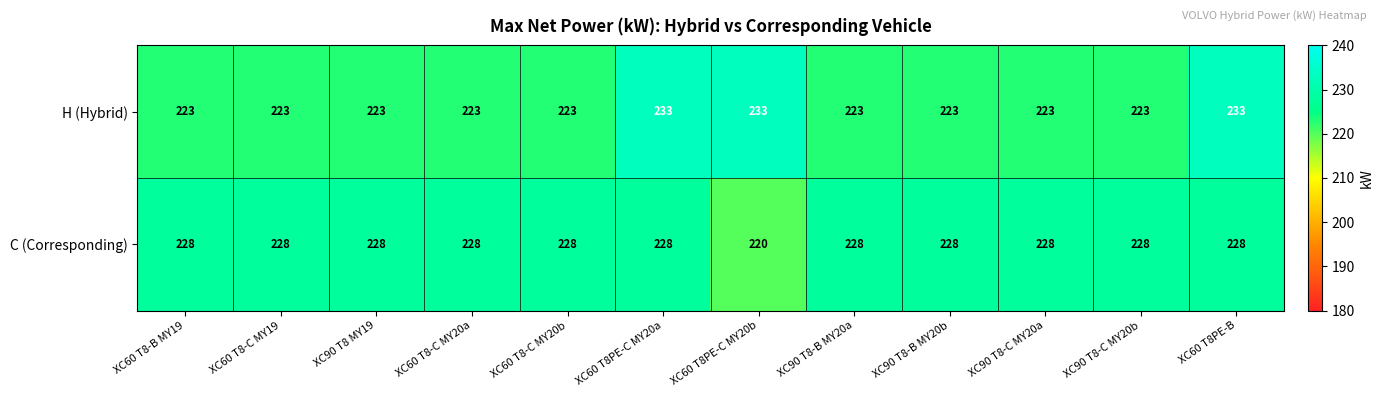

Reading left to right, list all the values displayed in this chart.

H (Hybrid): XC60 T8-B MY19=223	XC60 T8-C MY19=223	XC90 T8 MY19=223	XC60 T8-C MY20a=223	XC60 T8-C MY20b=223	XC60 T8PE-C MY20a=233	XC60 T8PE-C MY20b=233	XC90 T8-B MY20a=223	XC90 T8-B MY20b=223	XC90 T8-C MY20a=223	XC90 T8-C MY20b=223	XC60 T8PE-B=233
C (Corresponding): XC60 T8-B MY19=228	XC60 T8-C MY19=228	XC90 T8 MY19=228	XC60 T8-C MY20a=228	XC60 T8-C MY20b=228	XC60 T8PE-C MY20a=228	XC60 T8PE-C MY20b=220	XC90 T8-B MY20a=228	XC90 T8-B MY20b=228	XC90 T8-C MY20a=228	XC90 T8-C MY20b=228	XC60 T8PE-B=228